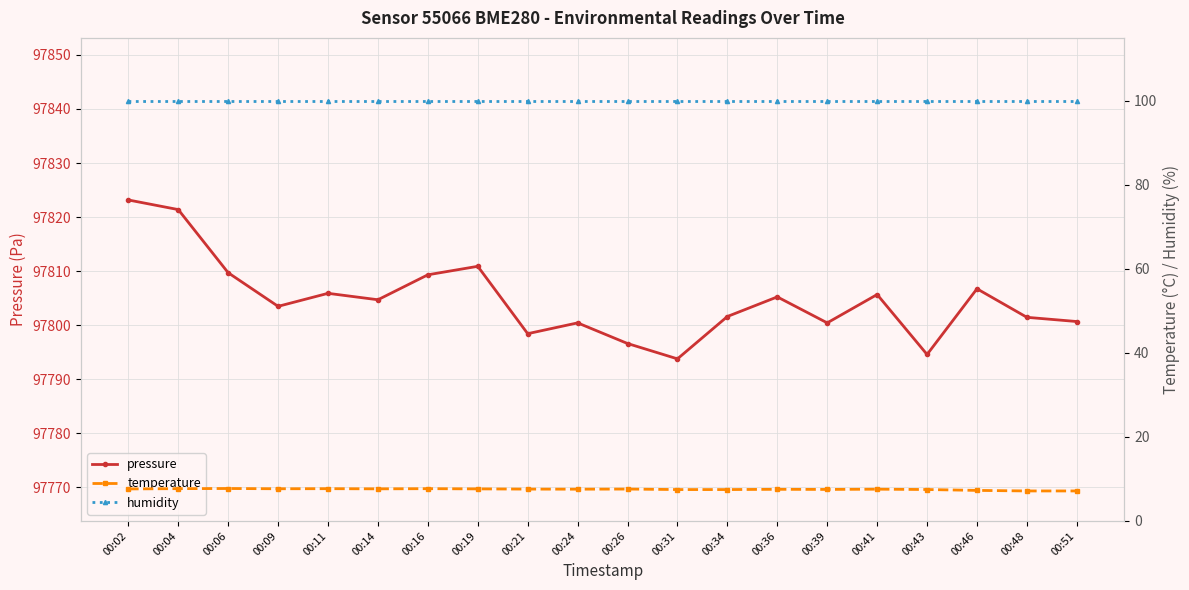

What is the value of the temperature point at the 6th from the left?

7.6